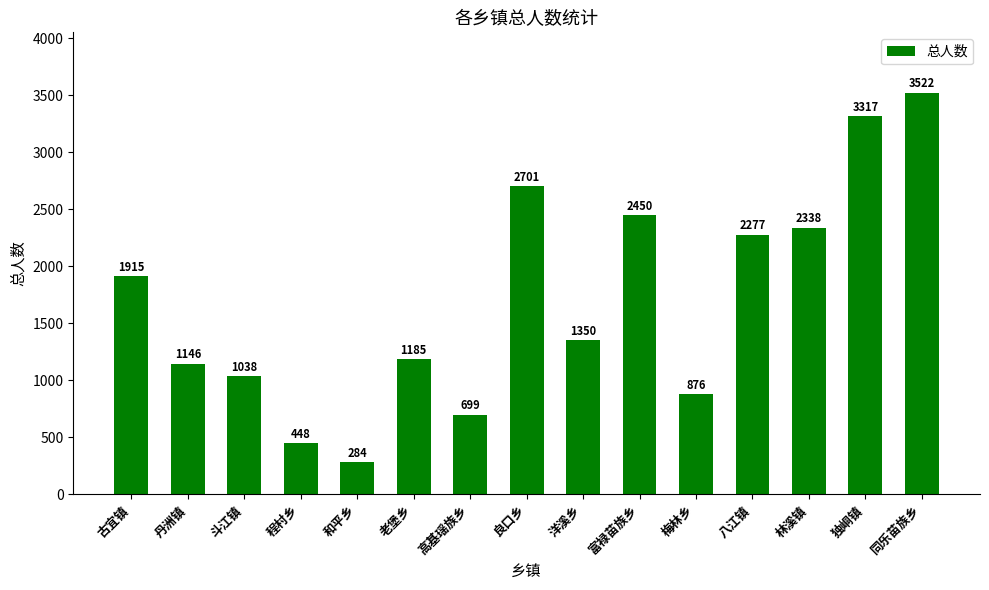

What is the average value?

1703